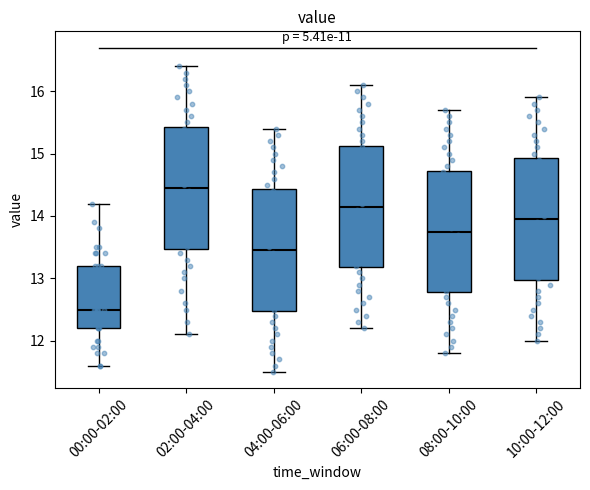

Reading left to right, transcribe this box plot: for each box, give where its median line is, the range the box spans, and where its two whiskers end, as read against the y-axis. The values are not printed on the chart, so give them approximately, as read against the axis.

00:00-02:00: median 12.5, box 12.2 to 13.2, whiskers 11.6 to 14.2
02:00-04:00: median 14.5, box 13.5 to 15.4, whiskers 12.1 to 16.4
04:00-06:00: median 13.5, box 12.5 to 14.4, whiskers 11.5 to 15.4
06:00-08:00: median 14.2, box 13.2 to 15.1, whiskers 12.2 to 16.1
08:00-10:00: median 13.8, box 12.8 to 14.7, whiskers 11.8 to 15.7
10:00-12:00: median 14.0, box 13.0 to 14.9, whiskers 12.0 to 15.9